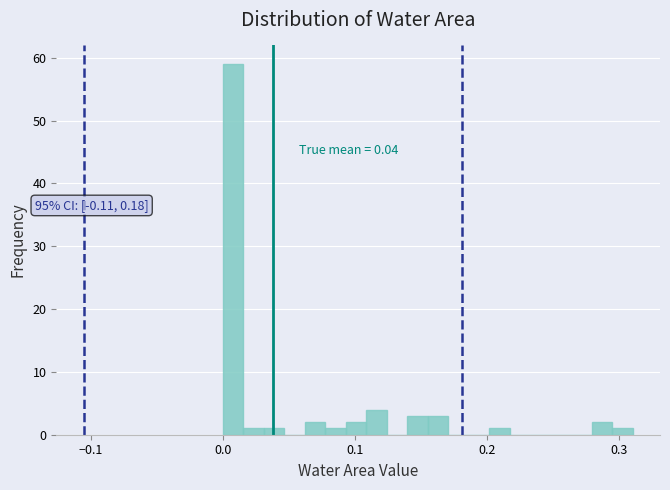

Read against the x-axis, roughly where is the centre of the tallest bar?

0.01